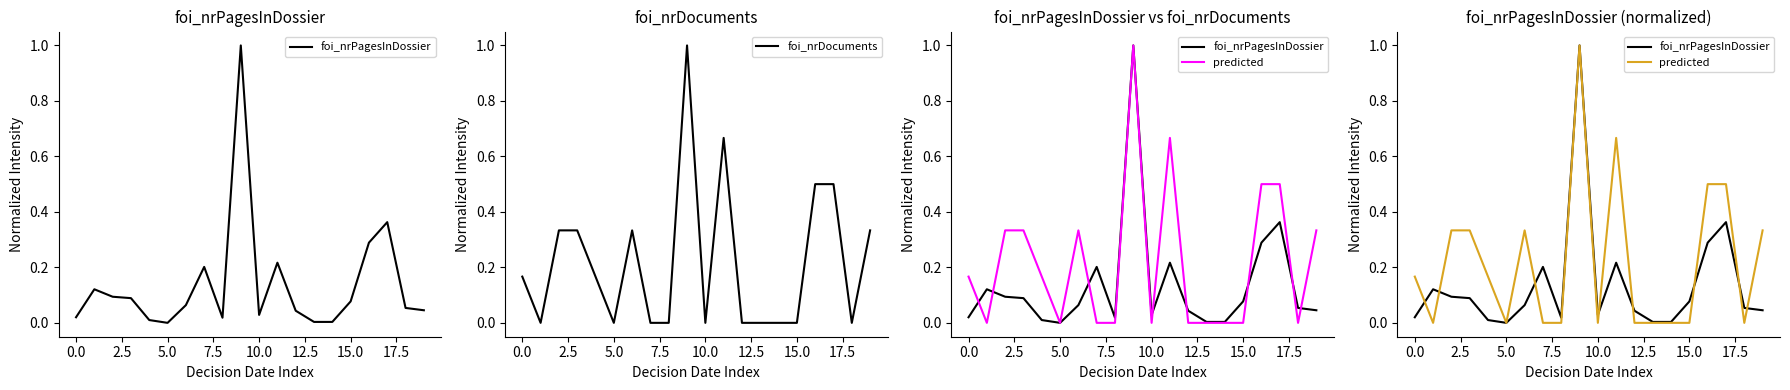

Is the value of foi_nrPagesInDossier at 10.0 greater than the value of foi_nrDocuments at 18?

No